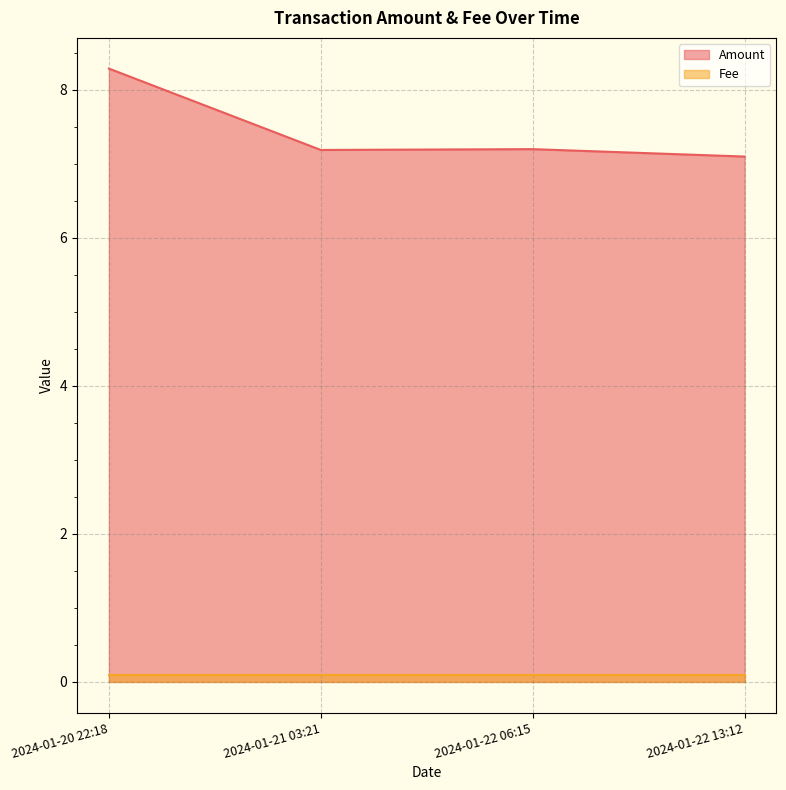

Which has a higher value, 2024-01-20 22:18 or 2024-01-22 13:12?

2024-01-20 22:18